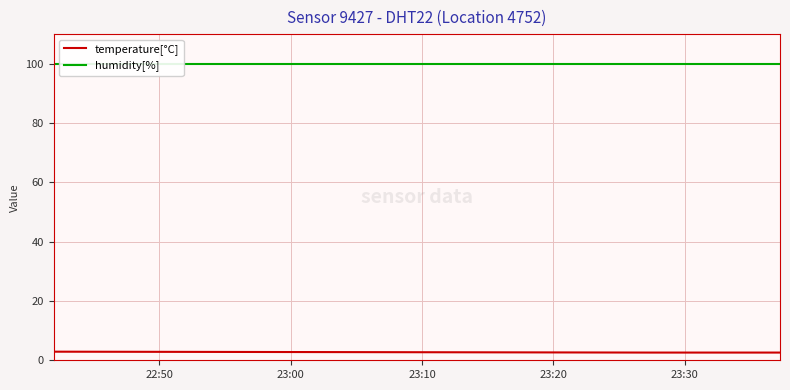

What are all the series names shown in the legend?

temperature[°C], humidity[%]